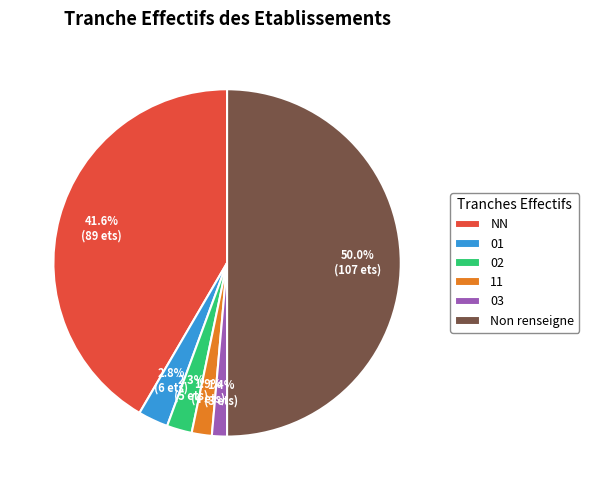

What is the total percentage of 11 and 01?

4.7%